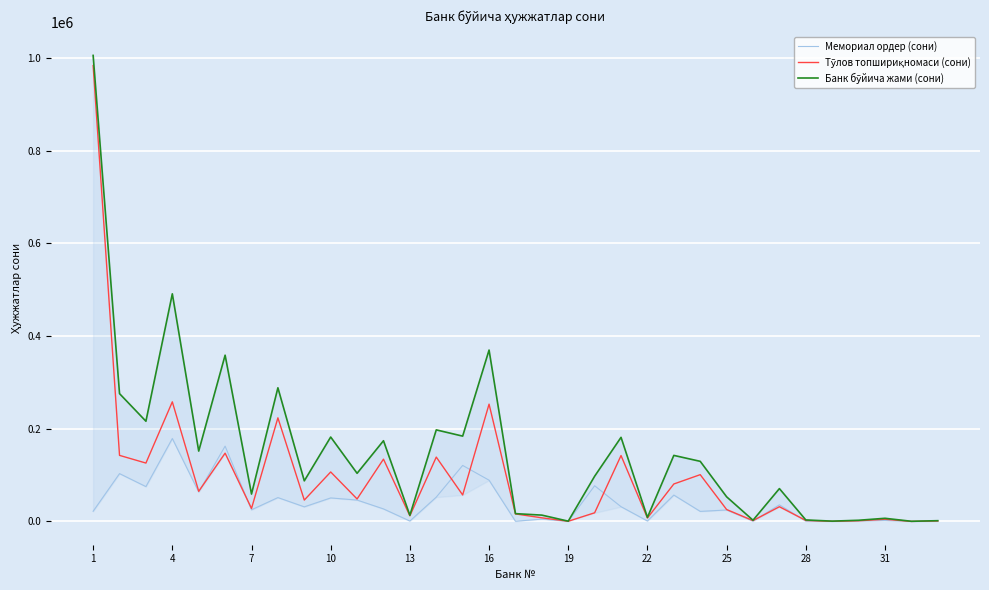

What is the difference between the highest and lowest values at 1?

983652